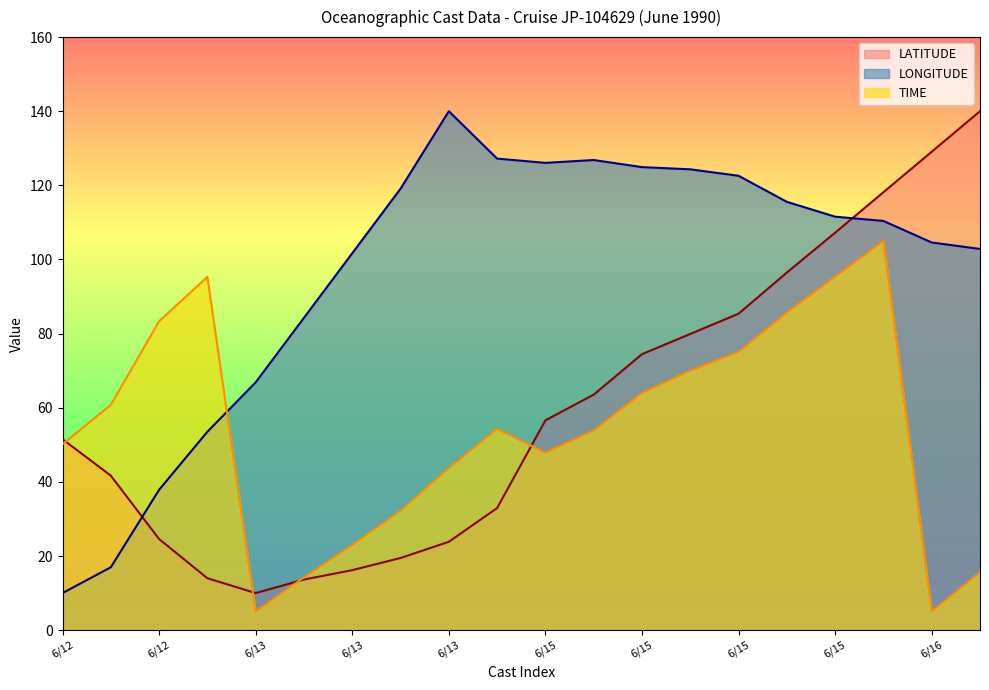

What is the greatest value displayed?

140.0